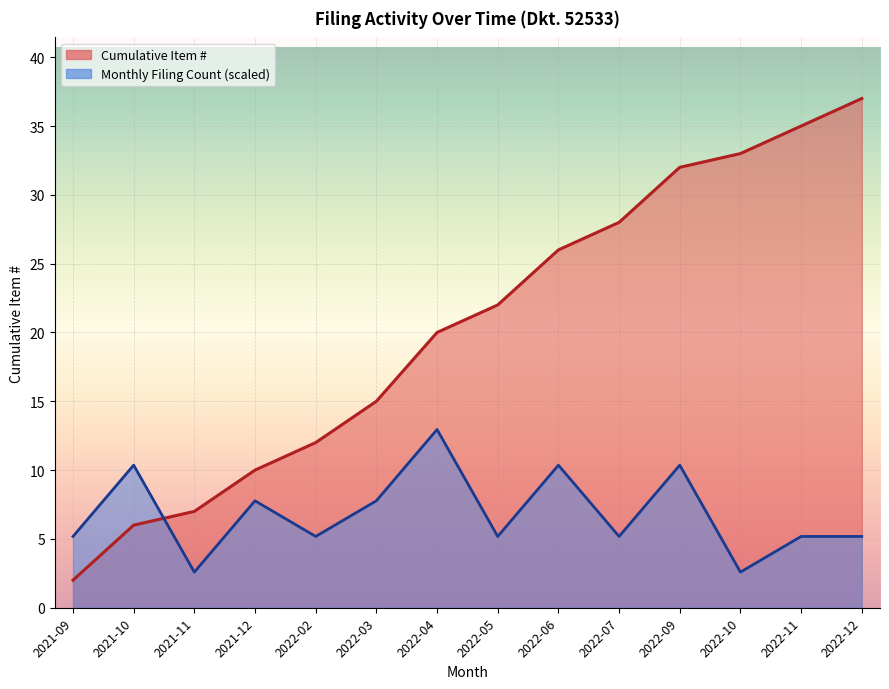

Rank the series by their maximum value, from highest to lowest.

Cumulative Filings, Monthly Count